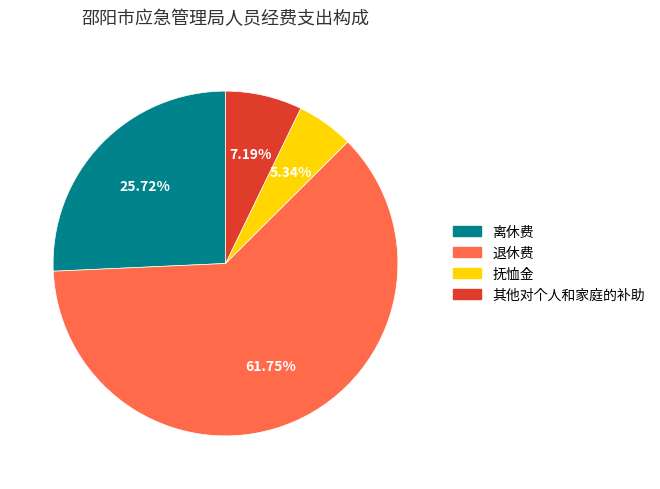

Combined, do 离休费 and 退休费 account for over 50%?

Yes